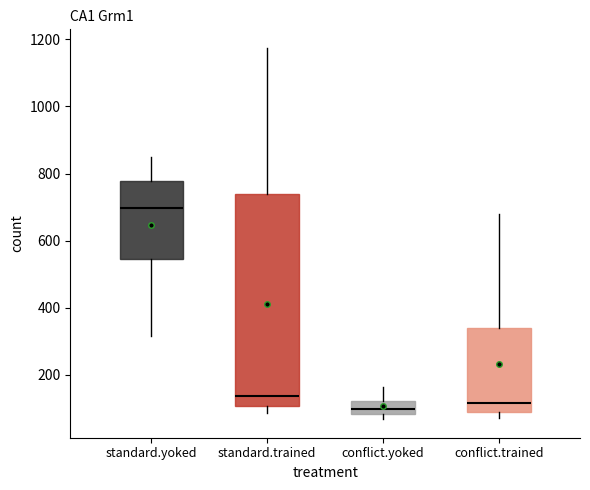

Comparing the boxes themselves (not the whiskers), which one is the tallest?

standard.trained